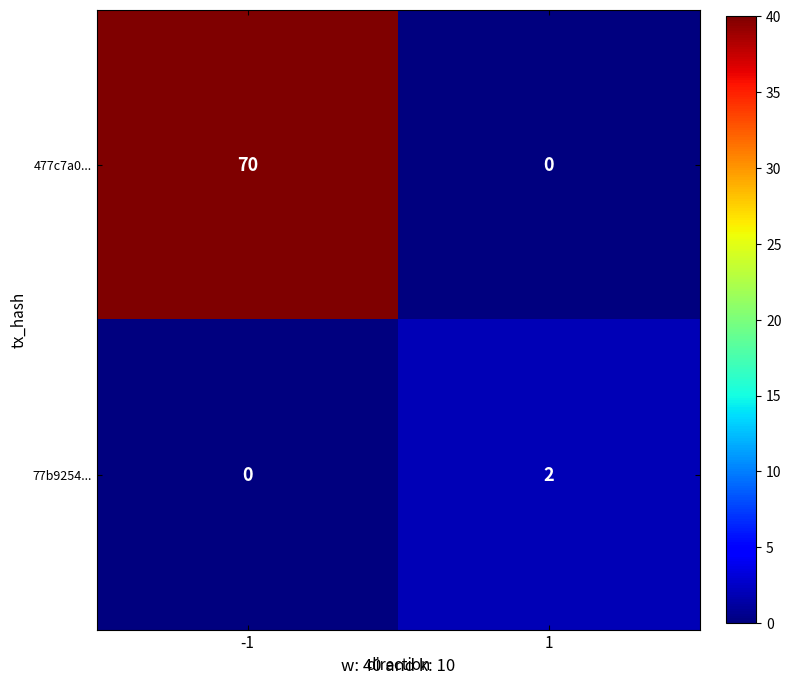

What value does the 477c7a0... series have at -1?

70